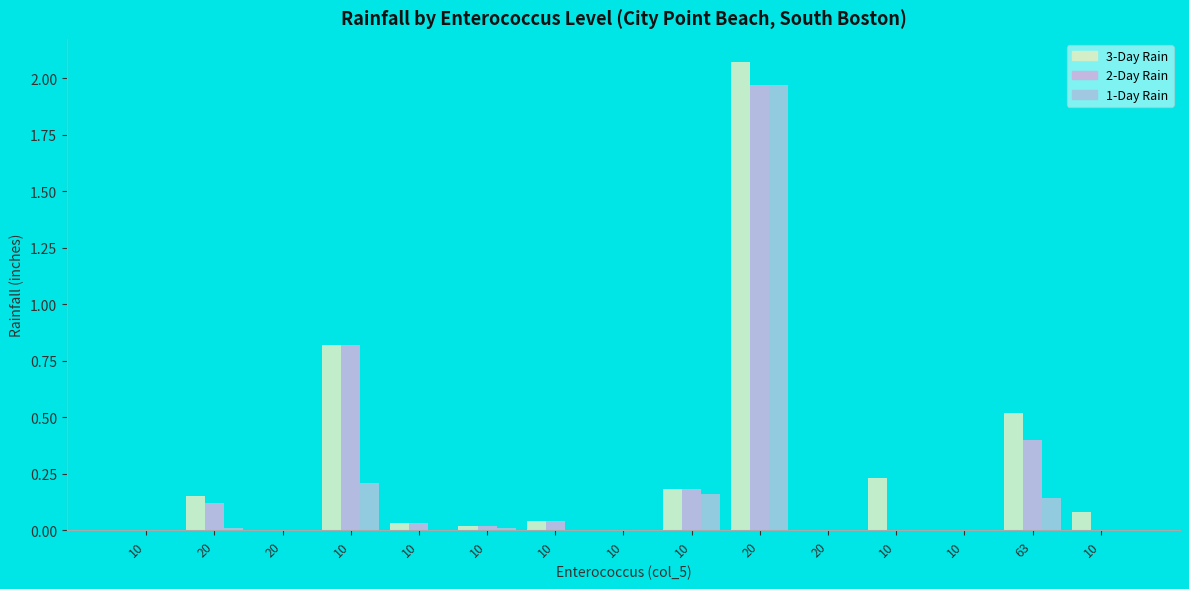

At how many categories does at least one series exceed 0?

10